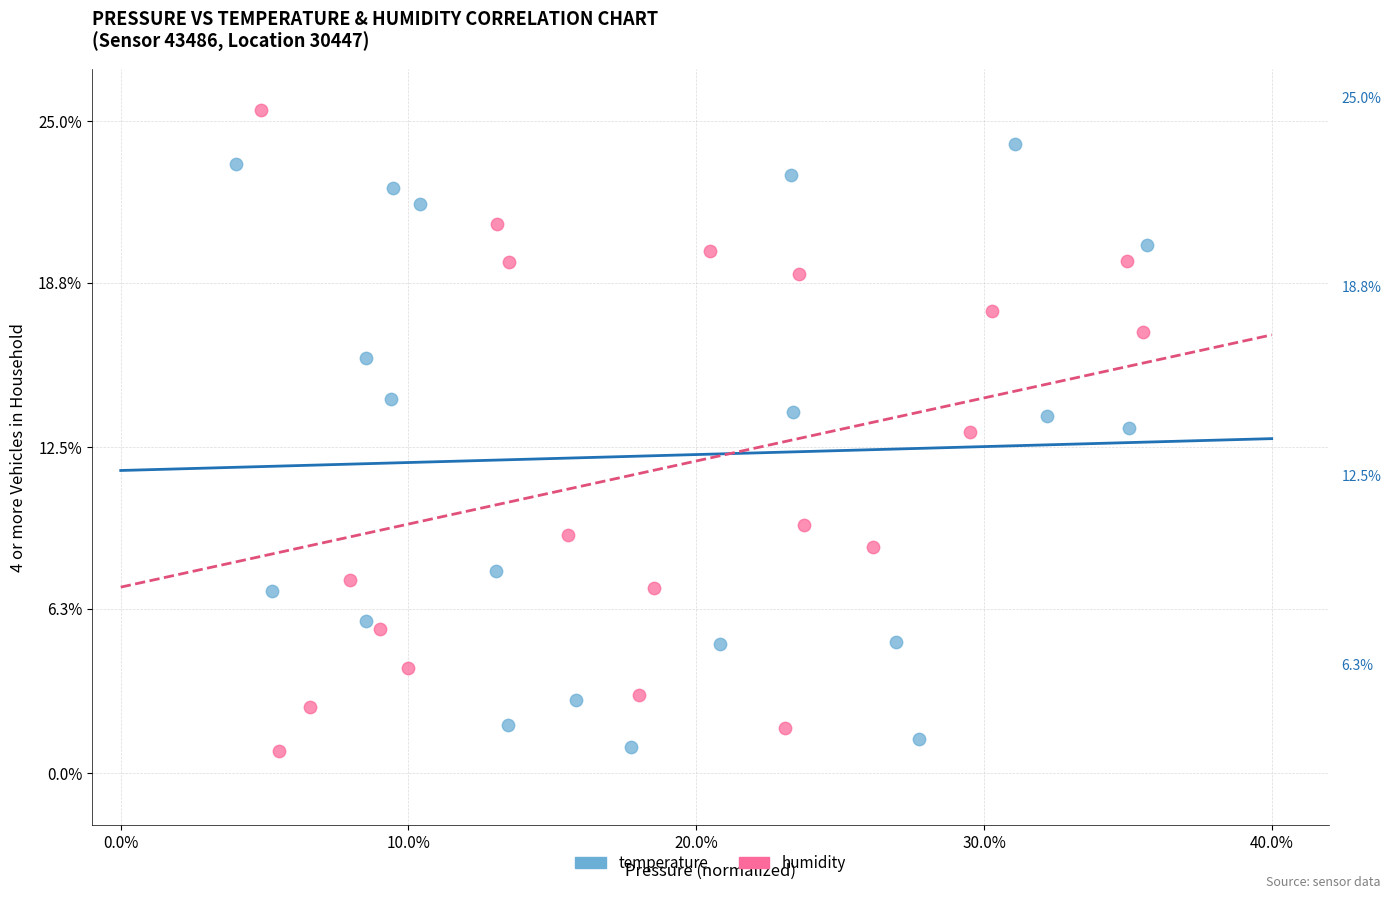

What are all the series names shown in the legend?

temperature, humidity